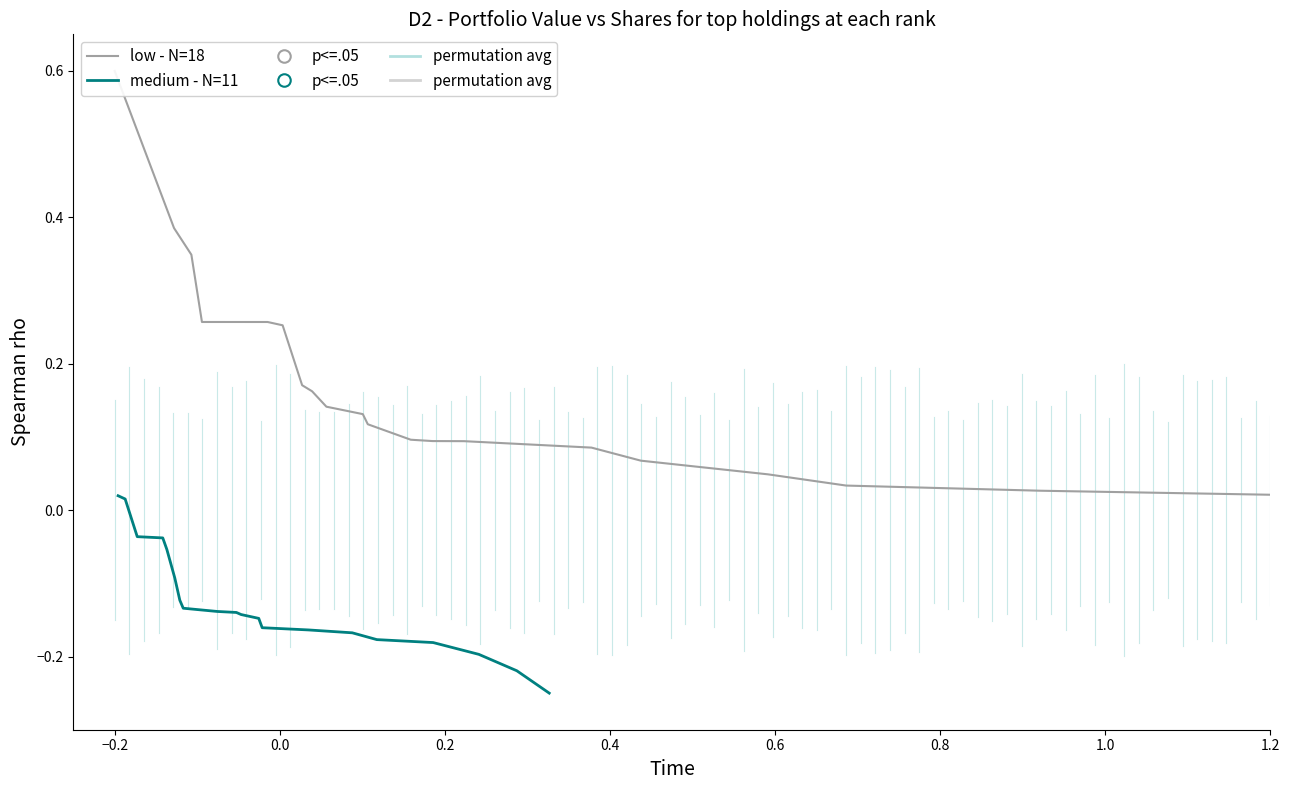

What is the value of the low - N=18 point at the 1st from the left?

0.6